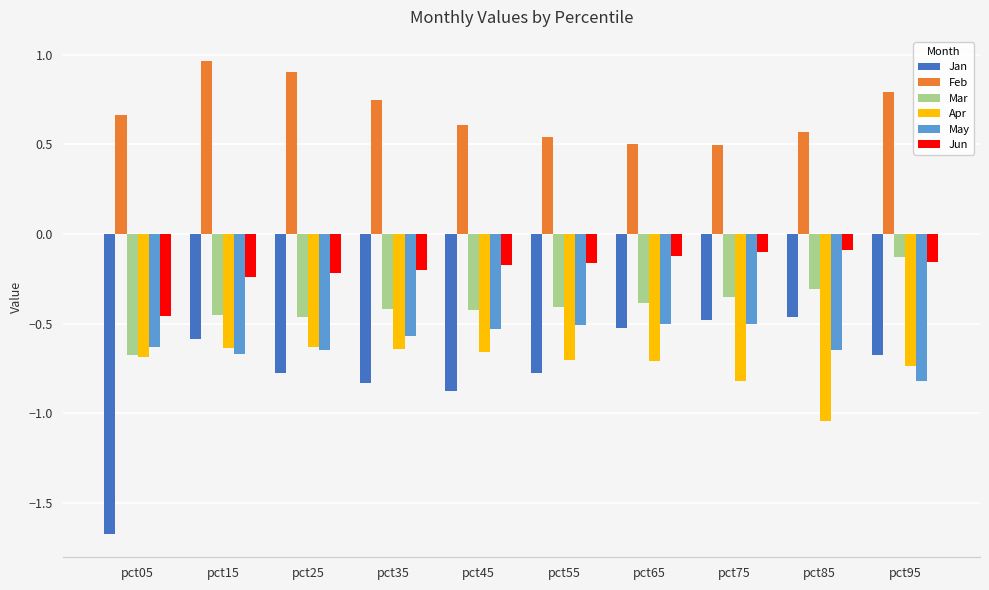

Are the bars horizontal?

No